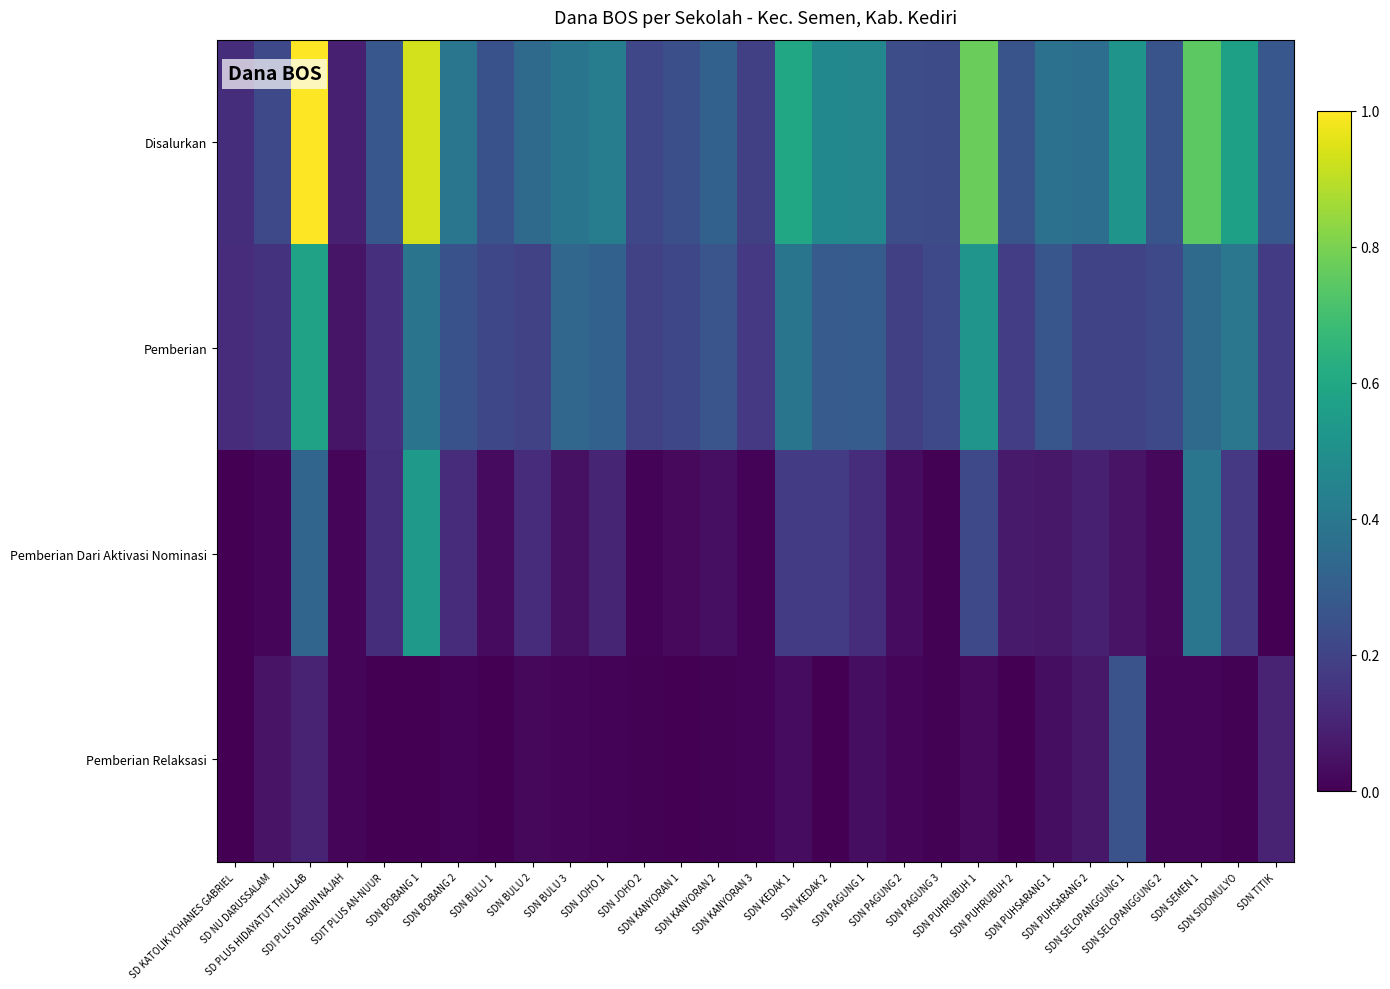

Reading right to left, list all the values displayed in this chart.

Disalurkan: SDN TITIK=0.3	SDN SIDOMULYO=0.6	SDN SEMEN 1=0.7	SDN SELOPANGGUNG 2=0.3	SDN SELOPANGGUNG 1=0.5	SDN PUHSARANG 2=0.4	SDN PUHSARANG 1=0.4	SDN PUHRUBUH 2=0.3	SDN PUHRUBUH 1=0.8	SDN PAGUNG 3=0.2	SDN PAGUNG 2=0.2	SDN PAGUNG 1=0.5	SDN KEDAK 2=0.5	SDN KEDAK 1=0.6	SDN KANYORAN 3=0.2	SDN KANYORAN 2=0.3	SDN KANYORAN 1=0.2	SDN JOHO 2=0.2	SDN JOHO 1=0.4	SDN BULU 3=0.4	SDN BULU 2=0.3	SDN BULU 1=0.3	SDN BOBANG 2=0.4	SDN BOBANG 1=0.9	SDIT PLUS AN-NUUR=0.3	SDI PLUS DARUN NAJAH=0.1	SD PLUS HIDAYATUT THULLAB=1.0	SD NU DARUSSALAM=0.2	SD KATOLIK YOHANES GABRIEL=0.1
Pemberian: SDN TITIK=0.2	SDN SIDOMULYO=0.4	SDN SEMEN 1=0.3	SDN SELOPANGGUNG 2=0.2	SDN SELOPANGGUNG 1=0.2	SDN PUHSARANG 2=0.2	SDN PUHSARANG 1=0.3	SDN PUHRUBUH 2=0.2	SDN PUHRUBUH 1=0.5	SDN PAGUNG 3=0.2	SDN PAGUNG 2=0.2	SDN PAGUNG 1=0.3	SDN KEDAK 2=0.3	SDN KEDAK 1=0.4	SDN KANYORAN 3=0.2	SDN KANYORAN 2=0.3	SDN KANYORAN 1=0.2	SDN JOHO 2=0.2	SDN JOHO 1=0.3	SDN BULU 3=0.3	SDN BULU 2=0.2	SDN BULU 1=0.2	SDN BOBANG 2=0.3	SDN BOBANG 1=0.4	SDIT PLUS AN-NUUR=0.1	SDI PLUS DARUN NAJAH=0.1	SD PLUS HIDAYATUT THULLAB=0.6	SD NU DARUSSALAM=0.1	SD KATOLIK YOHANES GABRIEL=0.1
Pemberian Dari Aktivasi Nominasi: SDN TITIK=0.0	SDN SIDOMULYO=0.2	SDN SEMEN 1=0.4	SDN SELOPANGGUNG 2=0.0	SDN SELOPANGGUNG 1=0.1	SDN PUHSARANG 2=0.1	SDN PUHSARANG 1=0.1	SDN PUHRUBUH 2=0.1	SDN PUHRUBUH 1=0.2	SDN PAGUNG 3=0.0	SDN PAGUNG 2=0.0	SDN PAGUNG 1=0.1	SDN KEDAK 2=0.2	SDN KEDAK 1=0.2	SDN KANYORAN 3=0.0	SDN KANYORAN 2=0.0	SDN KANYORAN 1=0.0	SDN JOHO 2=0.0	SDN JOHO 1=0.1	SDN BULU 3=0.0	SDN BULU 2=0.1	SDN BULU 1=0.0	SDN BOBANG 2=0.1	SDN BOBANG 1=0.5	SDIT PLUS AN-NUUR=0.1	SDI PLUS DARUN NAJAH=0.0	SD PLUS HIDAYATUT THULLAB=0.3	SD NU DARUSSALAM=0.0	SD KATOLIK YOHANES GABRIEL=0.0
Pemberian Relaksasi: SDN TITIK=0.1	SDN SIDOMULYO=0.0	SDN SEMEN 1=0.0	SDN SELOPANGGUNG 2=0.0	SDN SELOPANGGUNG 1=0.3	SDN PUHSARANG 2=0.1	SDN PUHSARANG 1=0.0	SDN PUHRUBUH 2=0.0	SDN PUHRUBUH 1=0.0	SDN PAGUNG 3=0.0	SDN PAGUNG 2=0.0	SDN PAGUNG 1=0.0	SDN KEDAK 2=0.0	SDN KEDAK 1=0.0	SDN KANYORAN 3=0.0	SDN KANYORAN 2=0.0	SDN KANYORAN 1=0.0	SDN JOHO 2=0.0	SDN JOHO 1=0.0	SDN BULU 3=0.0	SDN BULU 2=0.0	SDN BULU 1=0.0	SDN BOBANG 2=0.0	SDN BOBANG 1=0.0	SDIT PLUS AN-NUUR=0.0	SDI PLUS DARUN NAJAH=0.0	SD PLUS HIDAYATUT THULLAB=0.1	SD NU DARUSSALAM=0.1	SD KATOLIK YOHANES GABRIEL=0.0